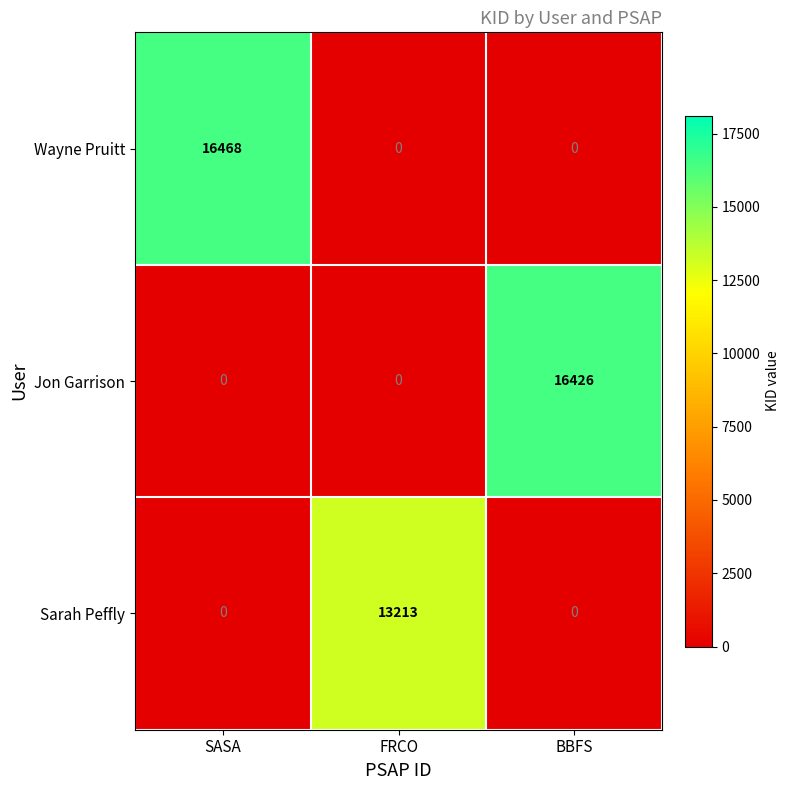

At how many categories does at least one series exceed 2065?

3